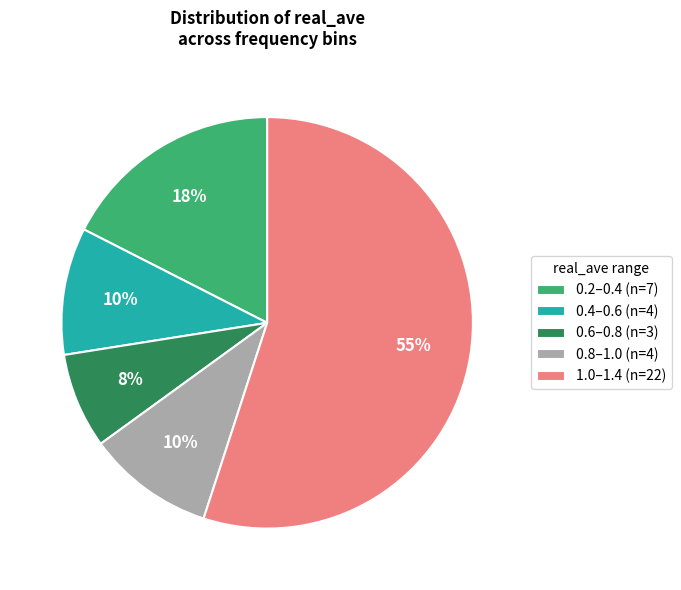

Which category has the smallest portion of the pie?

0.6–0.8 (n=3)